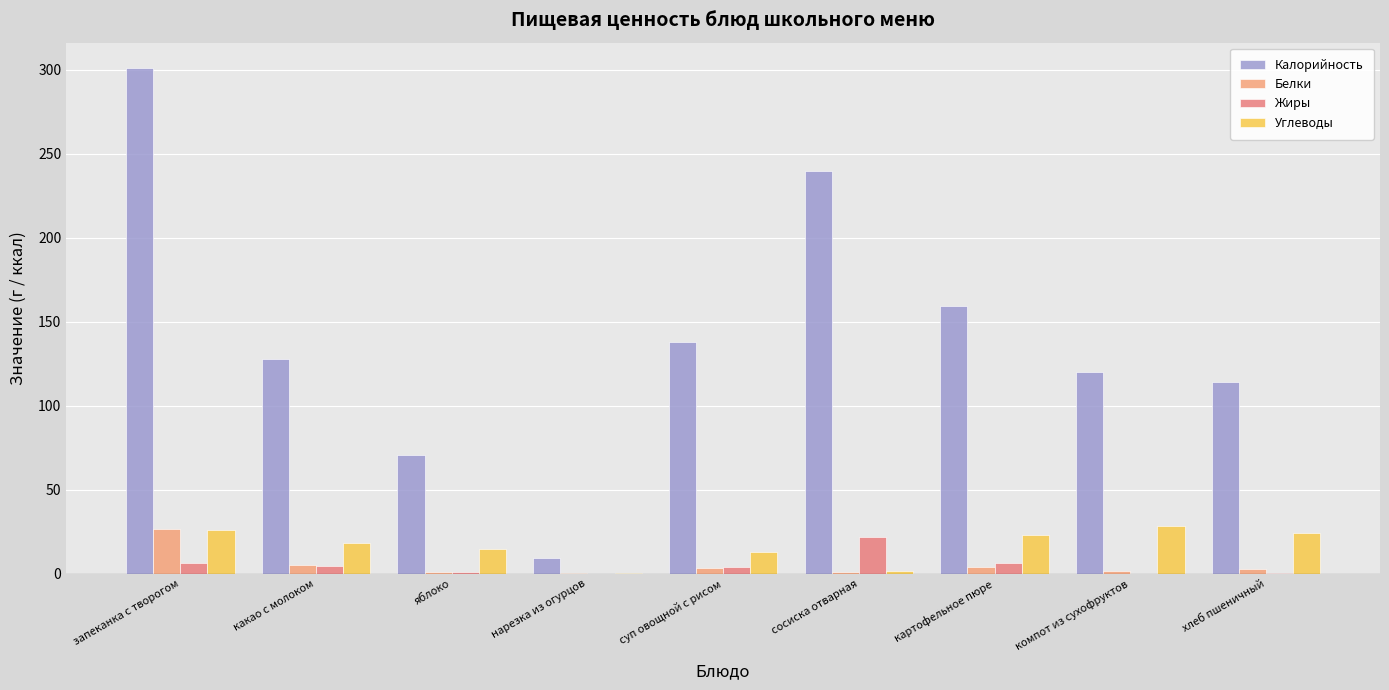

Are the bars grouped side by side (vs. stacked)?

Yes